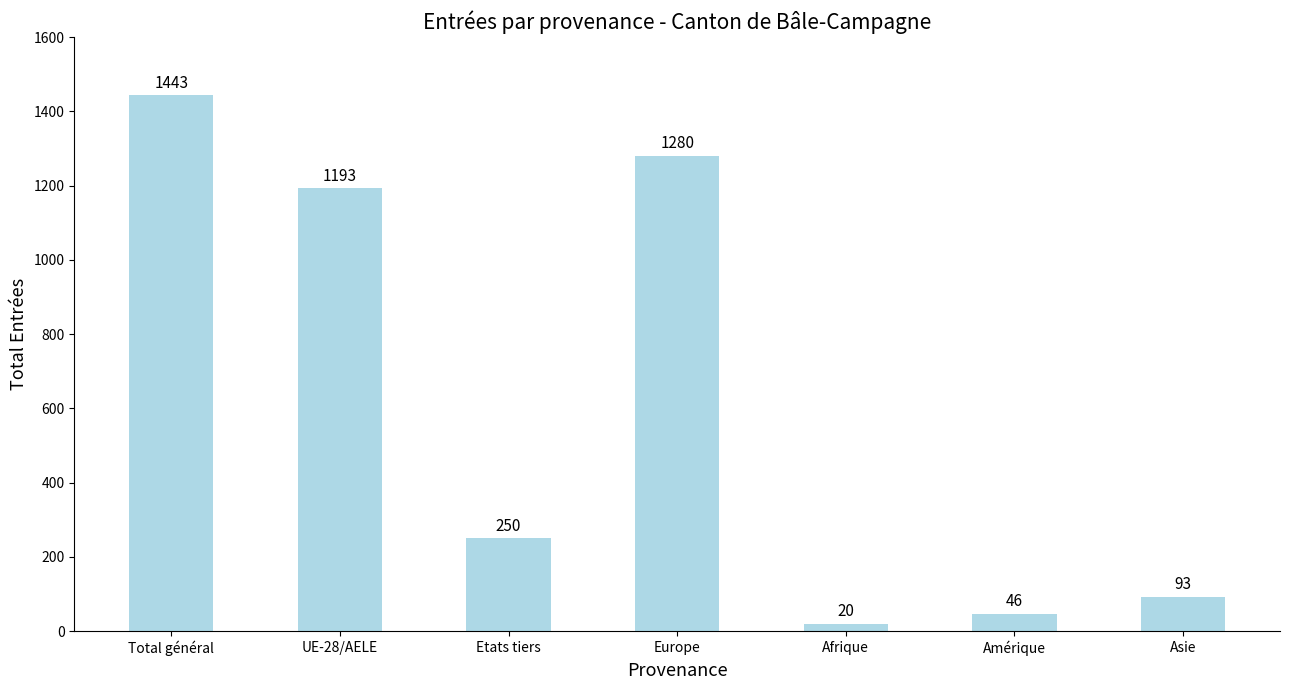

Rank the categories by value from highest to lowest.

Total général, Europe, UE-28/AELE, Etats tiers, Asie, Amérique, Afrique